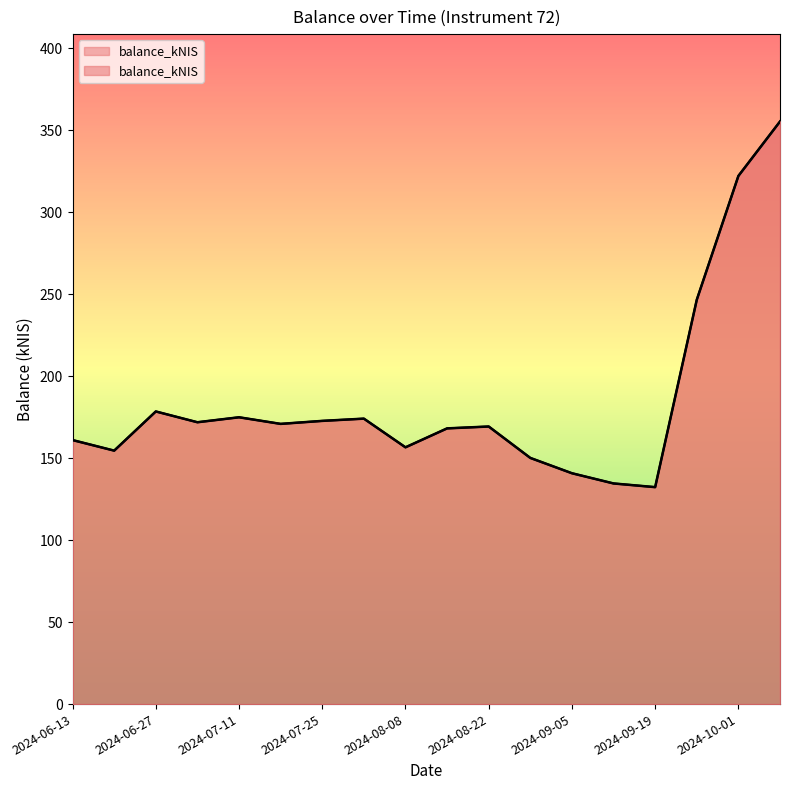

How many lines are shown in the chart?

1